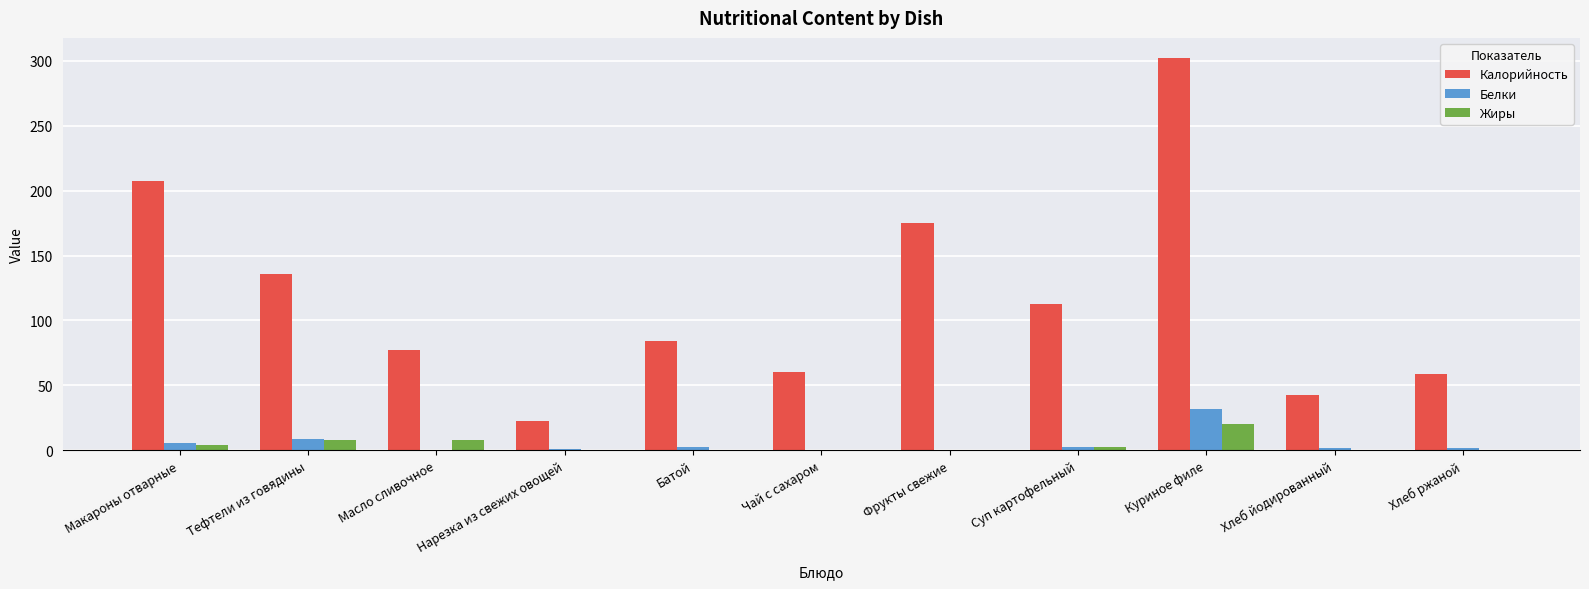

The Белки series shows 0.6 at Фрукты свежие. True or false?

True